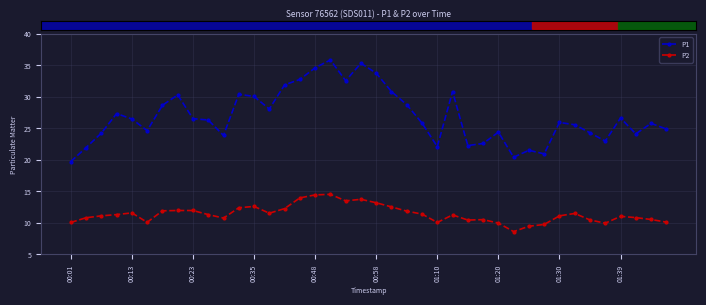

Does the chart display data point markers on the line(s)?

Yes